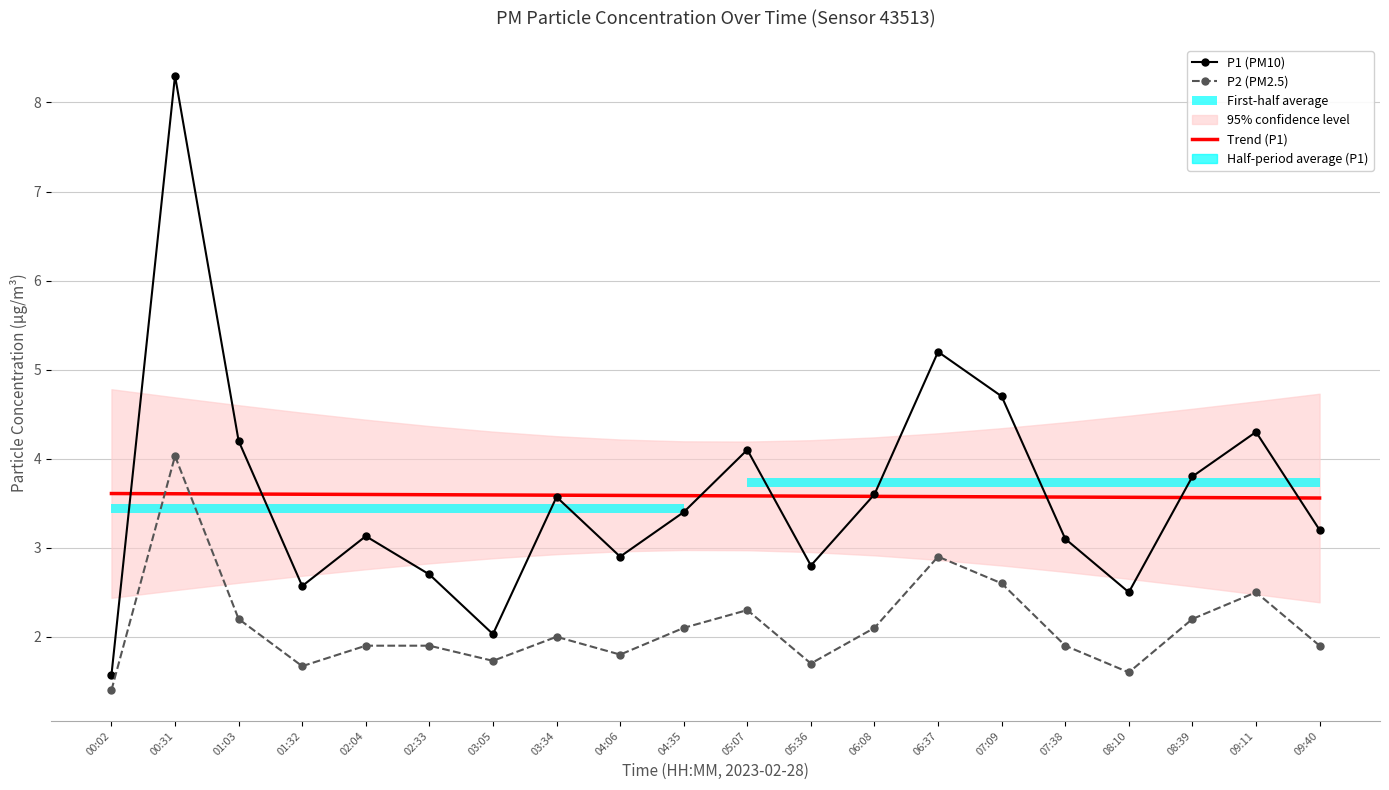

What is the difference between the second highest and minimum values in the P2 (PM2.5) series?

1.5